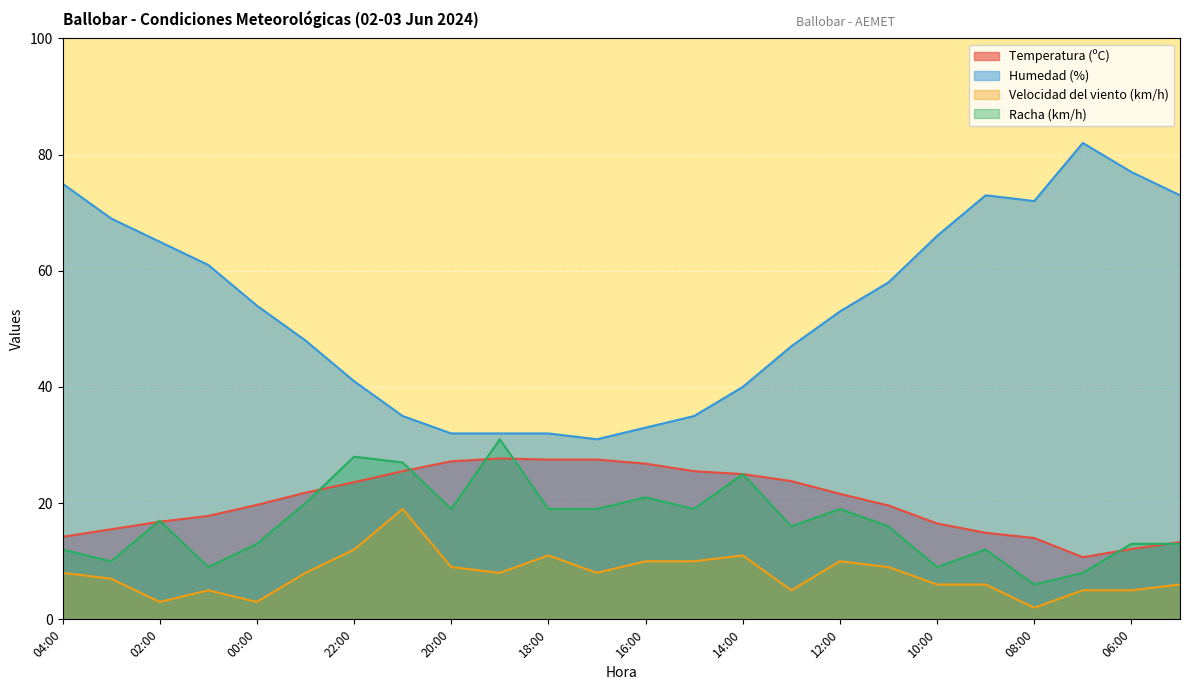

Reading left to right, what are all the values shown in this chart?

Temperatura (ºC): 04:00=14.2	03:00=15.5	02:00=16.8	01:00=17.8	00:00=19.7	23:00=21.8	22:00=23.6	21:00=25.5	20:00=27.2	19:00=27.7	18:00=27.5	17:00=27.5	16:00=26.8	15:00=25.5	14:00=25.0	13:00=23.8	12:00=21.6	11:00=19.6	10:00=16.5	09:00=14.9	08:00=14.0	07:00=10.7	06:00=12.1	05:00=13.3
Humedad (%): 04:00=75.0	03:00=69.0	02:00=65.0	01:00=61.0	00:00=54.0	23:00=48.0	22:00=41.0	21:00=35.0	20:00=32.0	19:00=32.0	18:00=32.0	17:00=31.0	16:00=33.0	15:00=35.0	14:00=40.0	13:00=47.0	12:00=53.0	11:00=58.0	10:00=66.0	09:00=73.0	08:00=72.0	07:00=82.0	06:00=77.0	05:00=73.0
Velocidad del viento (km/h): 04:00=8.0	03:00=7.0	02:00=3.0	01:00=5.0	00:00=3.0	23:00=8.0	22:00=12.0	21:00=19.0	20:00=9.0	19:00=8.0	18:00=11.0	17:00=8.0	16:00=10.0	15:00=10.0	14:00=11.0	13:00=5.0	12:00=10.0	11:00=9.0	10:00=6.0	09:00=6.0	08:00=2.0	07:00=5.0	06:00=5.0	05:00=6.0
Racha (km/h): 04:00=12.0	03:00=10.0	02:00=17.0	01:00=9.0	00:00=13.0	23:00=20.0	22:00=28.0	21:00=27.0	20:00=19.0	19:00=31.0	18:00=19.0	17:00=19.0	16:00=21.0	15:00=19.0	14:00=25.0	13:00=16.0	12:00=19.0	11:00=16.0	10:00=9.0	09:00=12.0	08:00=6.0	07:00=8.0	06:00=13.0	05:00=13.0